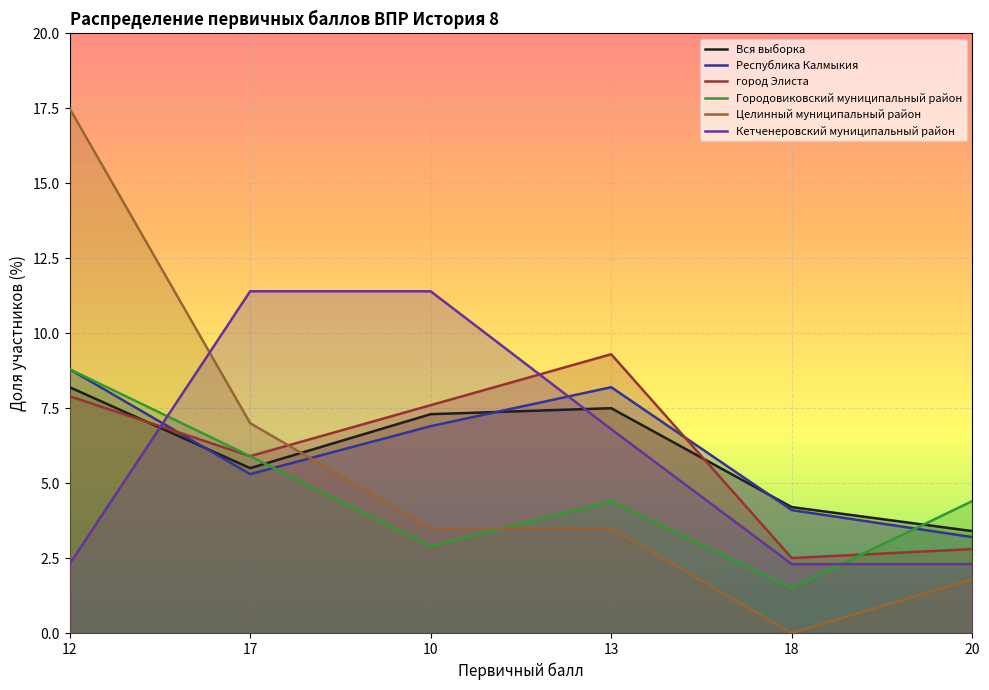

What are all the series names shown in the legend?

Вся выборка, Республика Калмыкия, город Элиста, Городовиковский муниципальный район, Целинный муниципальный район, Кетченеровский муниципальный район